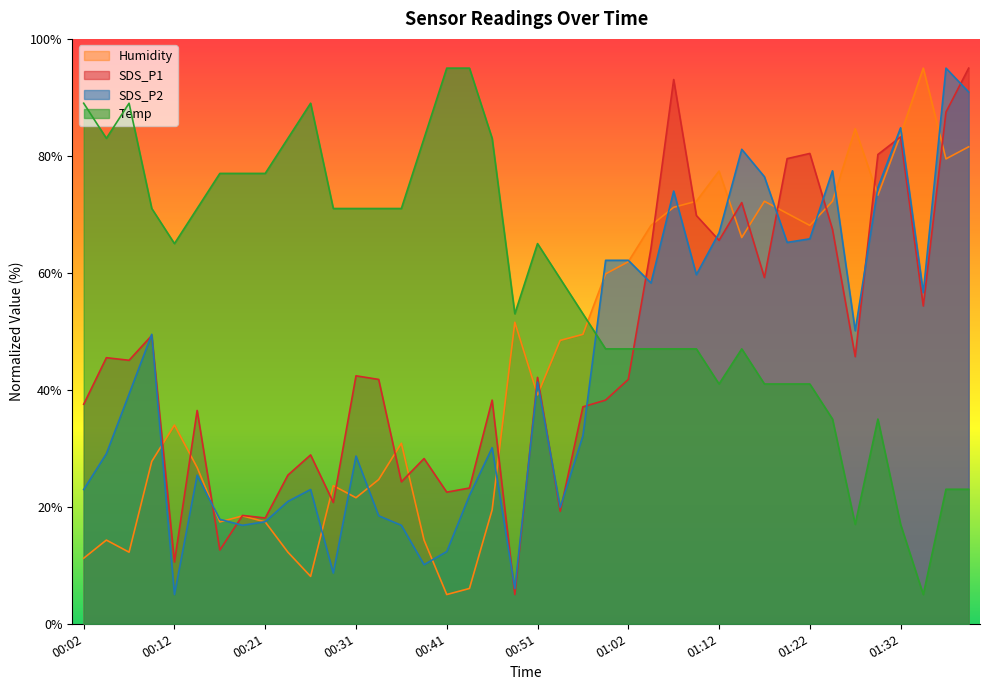

How many interior local valleys does the SDS_P1 series have?

13